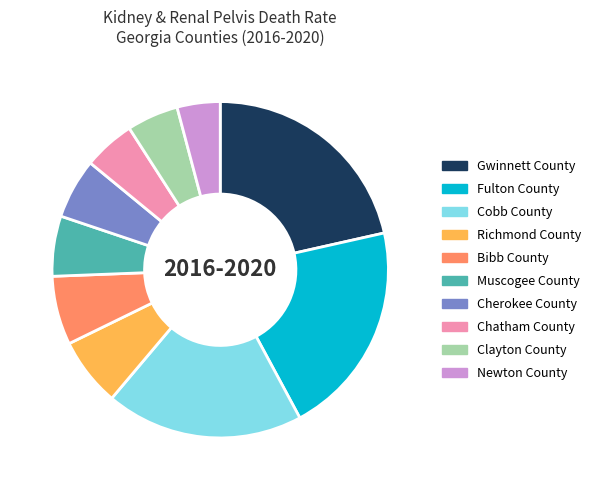

Which slice is the smallest?

Newton County